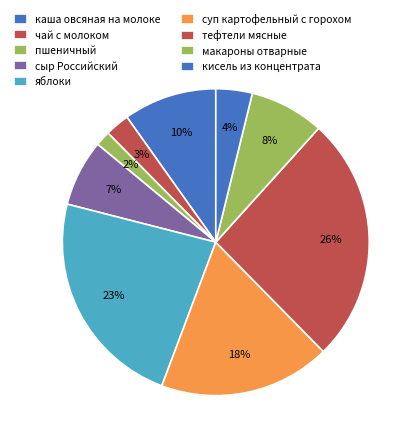

To the nearest percent, what is the combined percentage of суп картофельный с горохом and сыр Российский?

25%